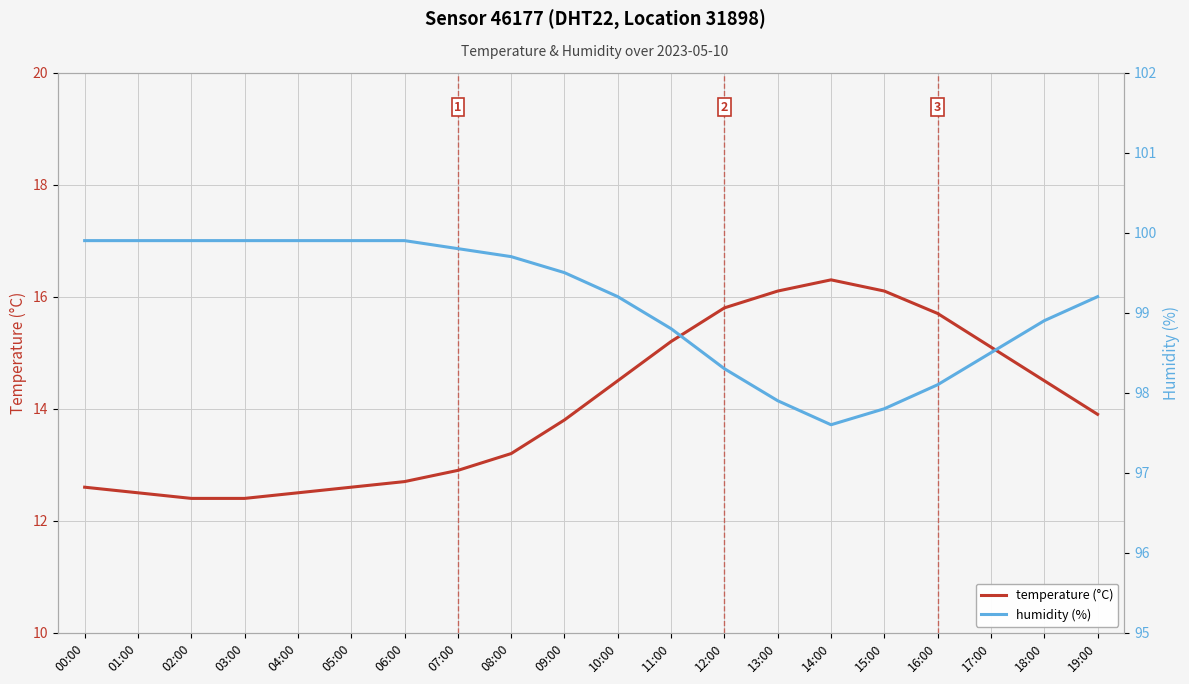

What is the label of the 3rd point from the right?

17:00